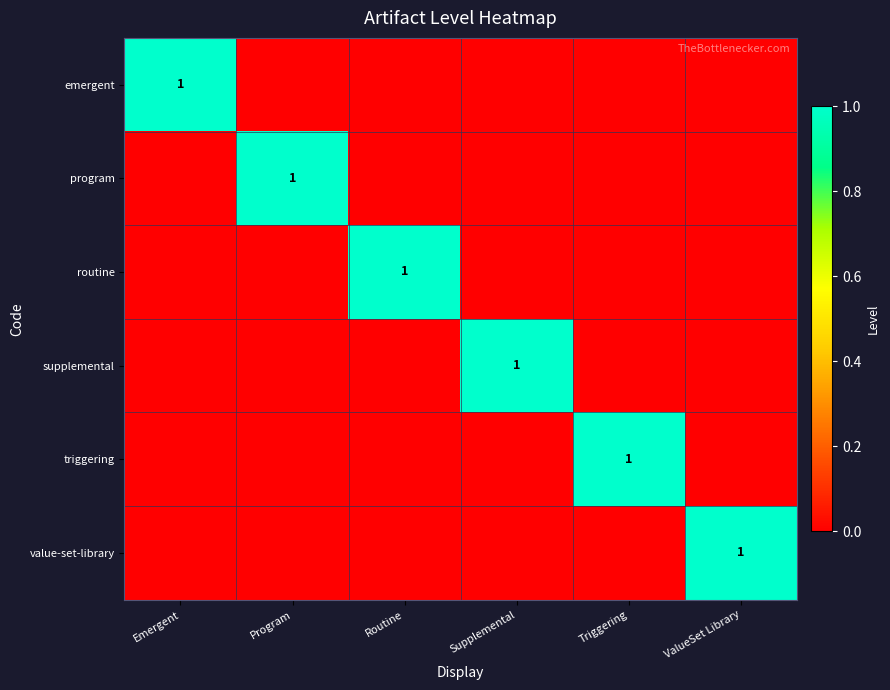

The emergent series shows 0 at Emergent. True or false?

False